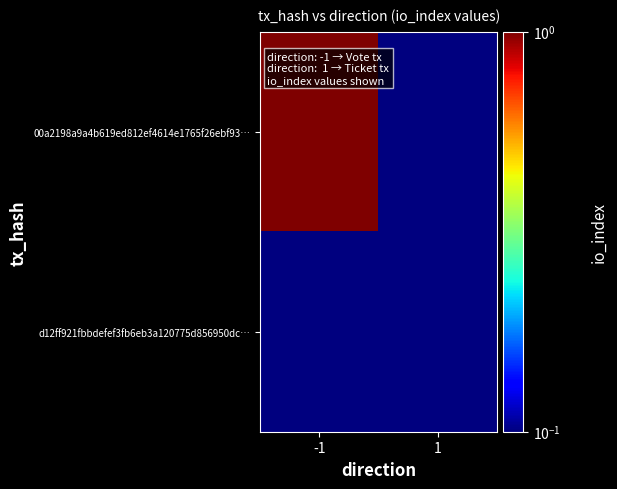

Reading left to right, extract all data points from this chart.

00a2198a9a4b619ed812ef4614e1765f26ebf93…: -1=1.0	1=0.1
d12ff921fbbdefef3fb6eb3a120775d856950dc…: -1=0.1	1=0.1